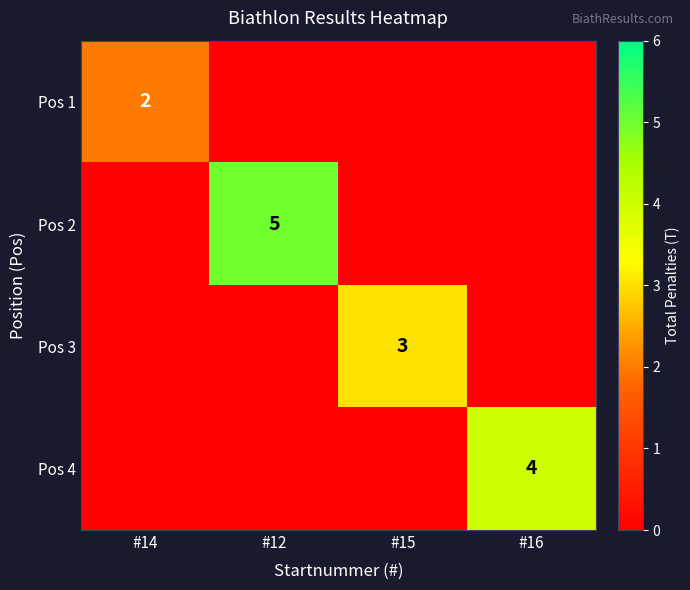

True or false: Pos 3 has a value of 3 at #15.

True